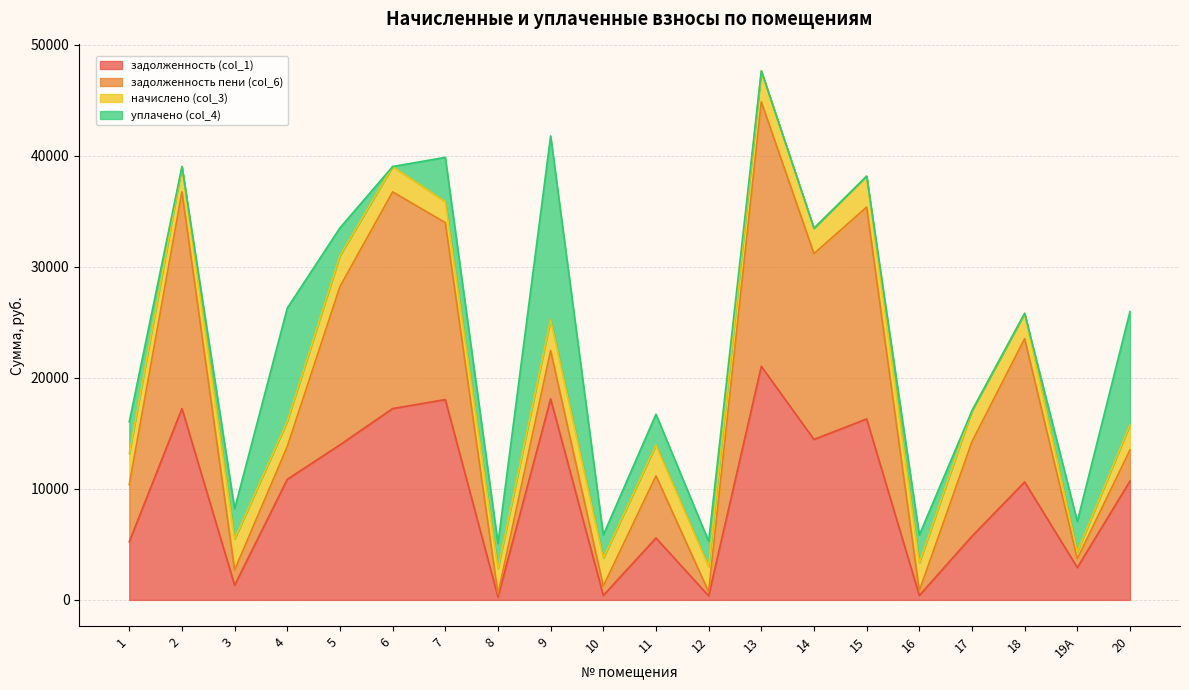

What is the maximum value for задолженность (col_1)?

21031.9